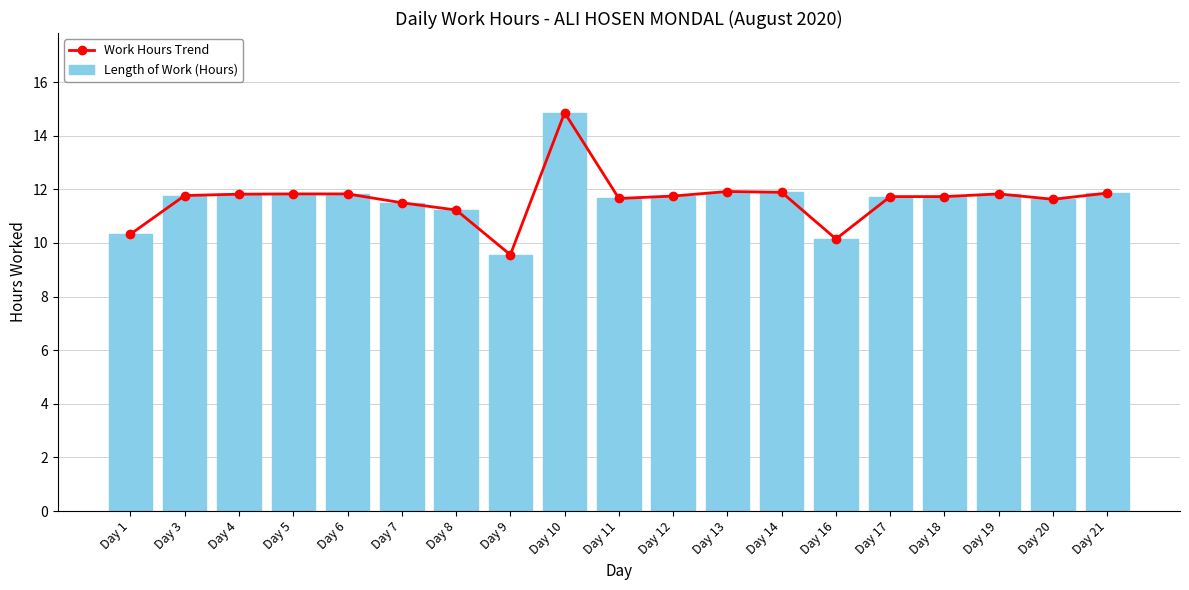

Reading left to right, extract all data points from this chart.

Work Hours Trend: Day 1=10.3	Day 3=11.8	Day 4=11.8	Day 5=11.8	Day 6=11.8	Day 7=11.5	Day 8=11.2	Day 9=9.6	Day 10=14.9	Day 11=11.7	Day 12=11.8	Day 13=11.9	Day 14=11.9	Day 16=10.2	Day 17=11.7	Day 18=11.7	Day 19=11.8	Day 20=11.6	Day 21=11.9
Length of Work (Hours): Day 1=10.3	Day 3=11.8	Day 4=11.8	Day 5=11.8	Day 6=11.8	Day 7=11.5	Day 8=11.2	Day 9=9.6	Day 10=14.9	Day 11=11.7	Day 12=11.8	Day 13=11.9	Day 14=11.9	Day 16=10.2	Day 17=11.7	Day 18=11.7	Day 19=11.8	Day 20=11.6	Day 21=11.9